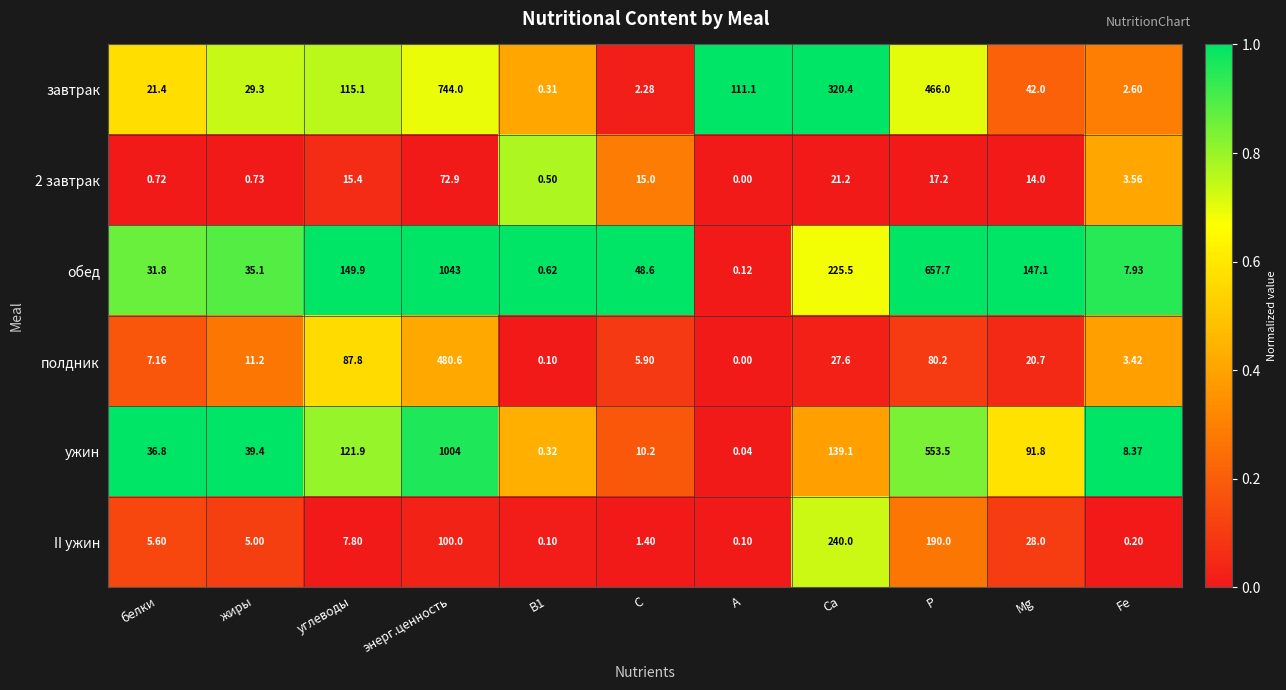

At which label does полдник reach its peak?

энерг.ценность